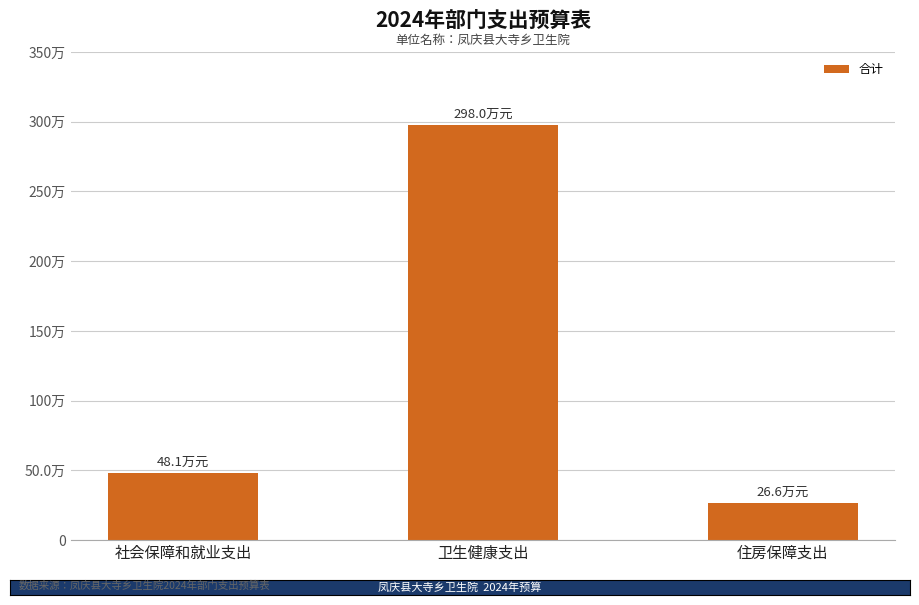

Does the chart contain any negative values?

No